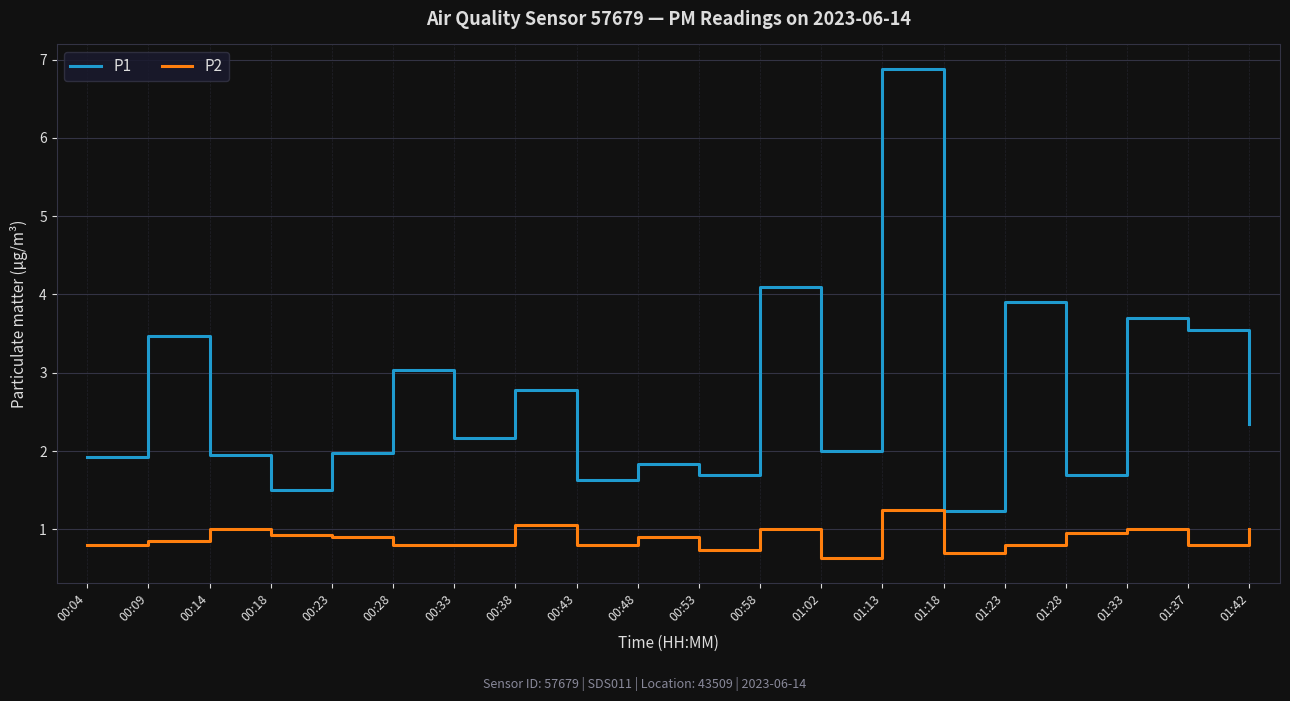

What is the difference between the highest and lowest values at 00:53?

1.0